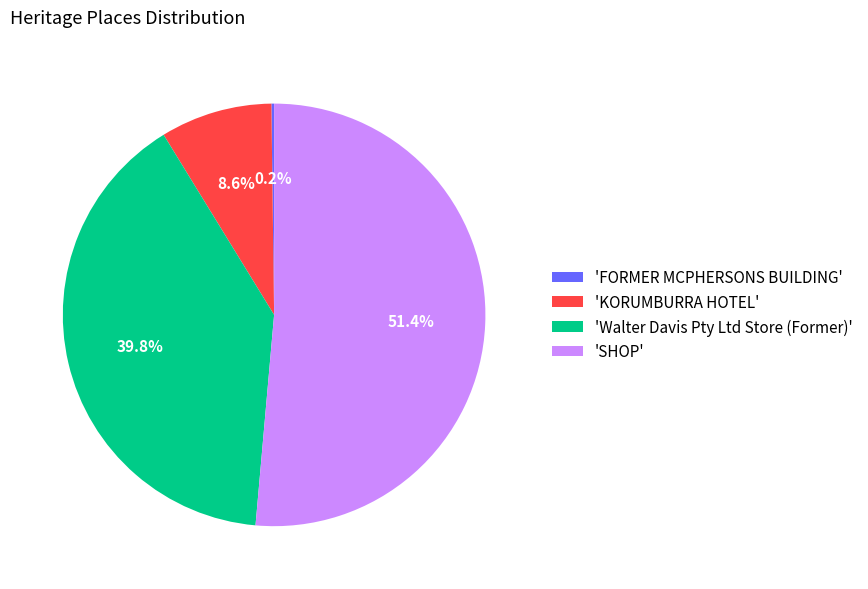

What is the majority slice?

'SHOP'